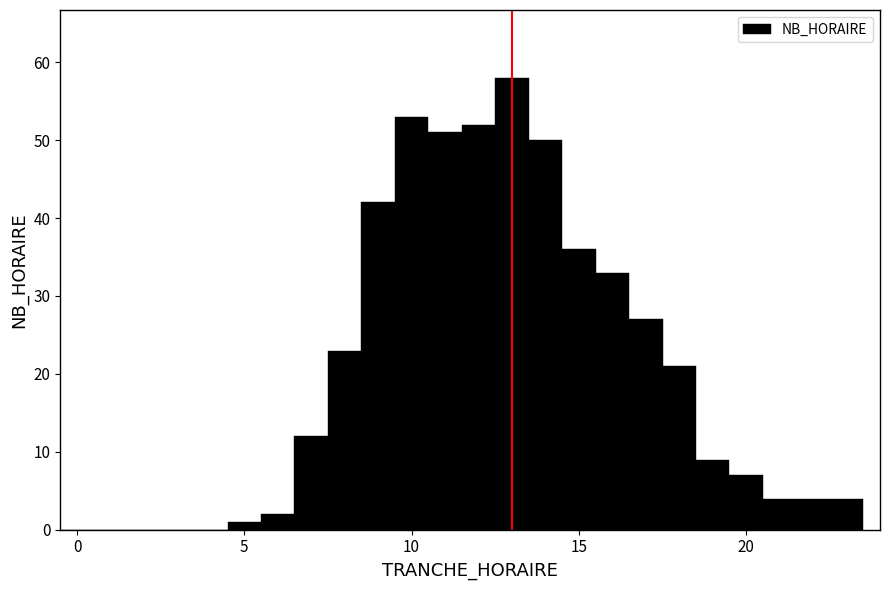

Read against the x-axis, roughly where is the centre of the tallest bar?

13.0